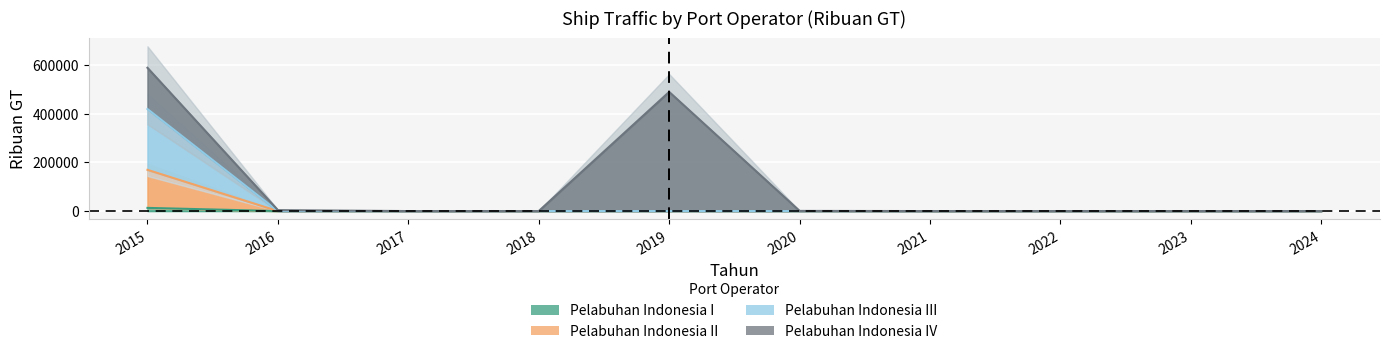

At which category is the sum across all series the highest?

2015